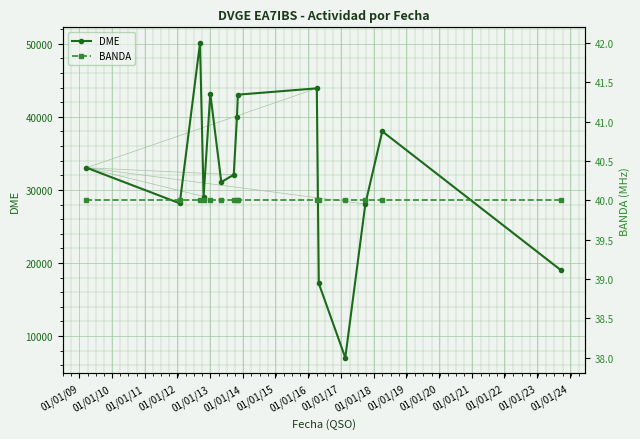

In DME, how many points are lower than both neighbors (excluding endpoints)?

4